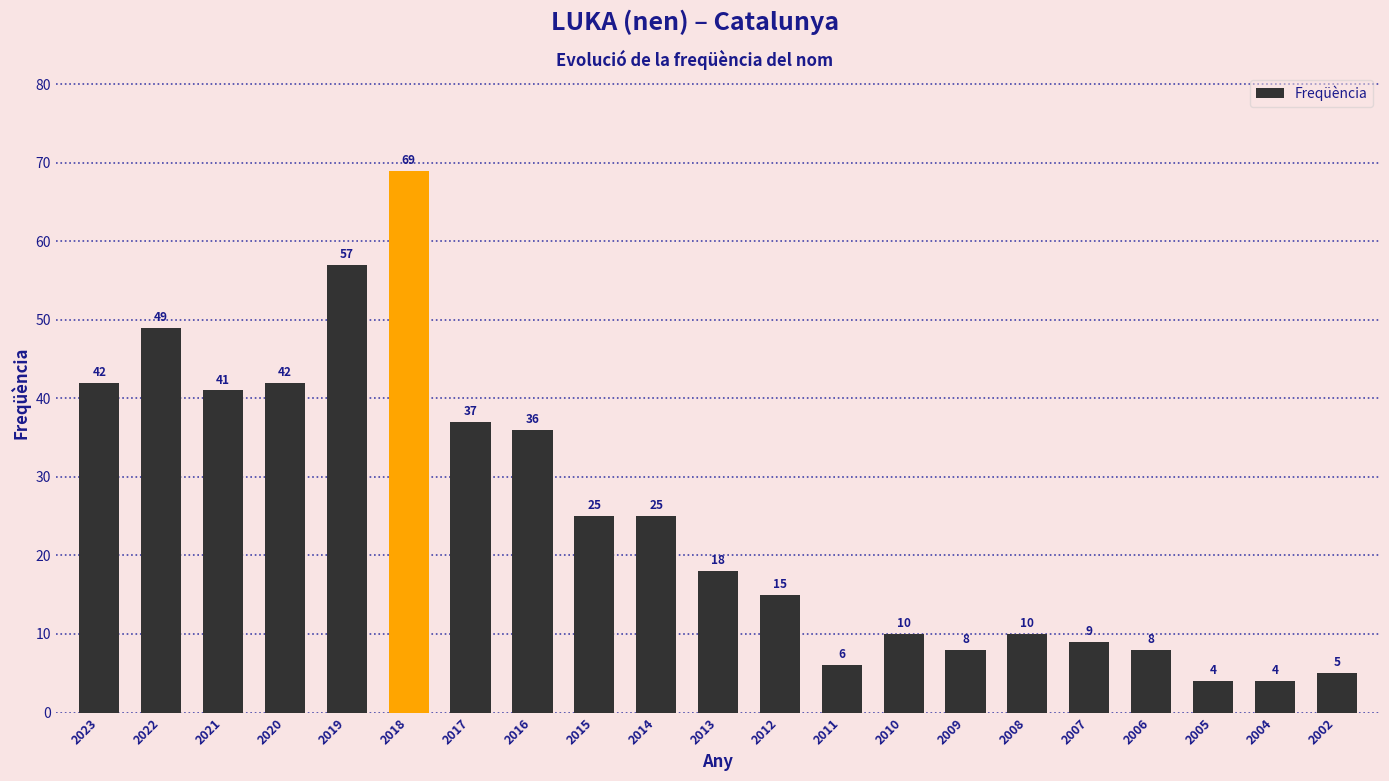

What is the difference between the values at 2020 and 2016?

6